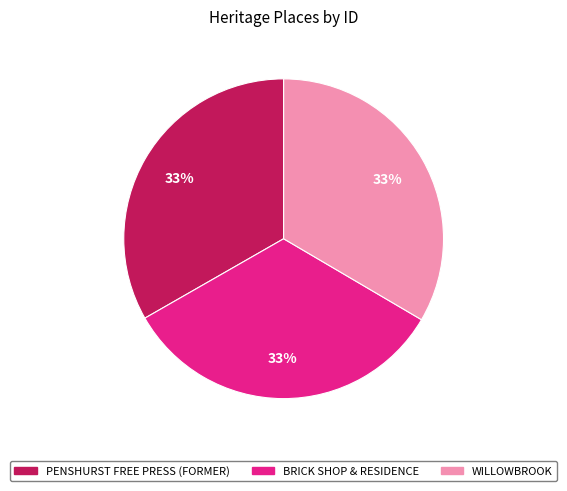

Does BRICK SHOP & RESIDENCE represent more than half of the total?

No